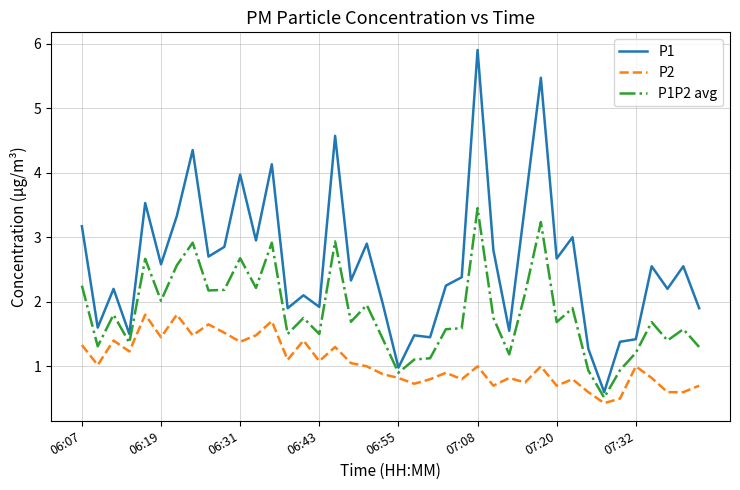

Which series has the largest total across all categories?

P1